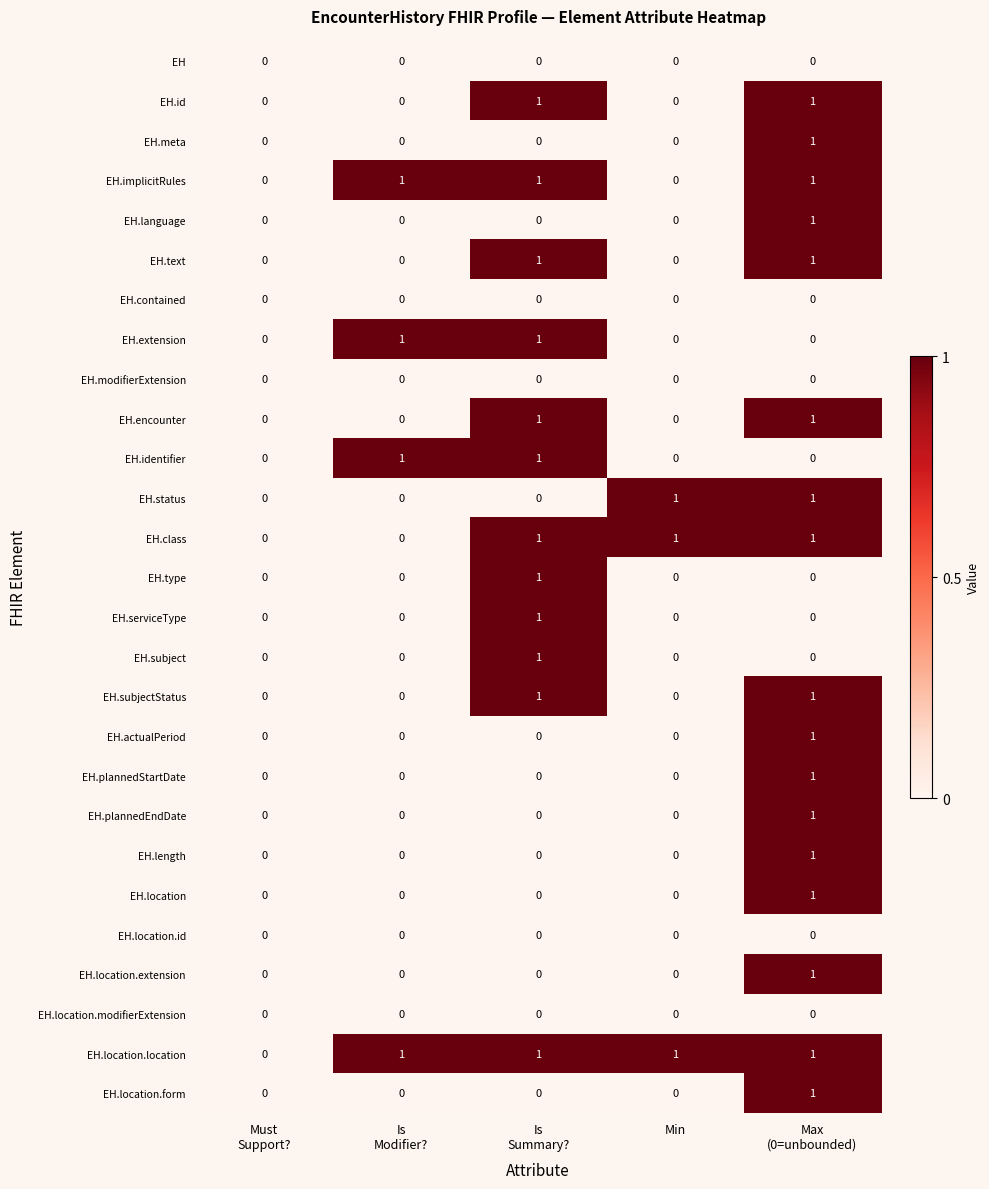

How many distinct data groups are displayed?

27